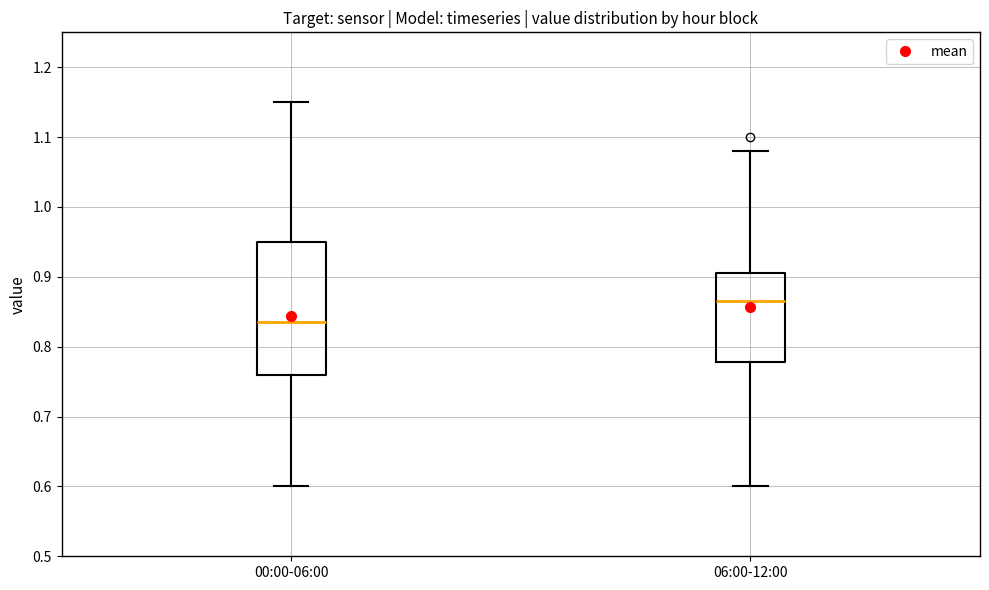

Reading left to right, read every box against the y-axis: the position of its median line, the range the box covers, and the ends of its whiskers. The values are not printed on the chart, so give them approximately, as read against the axis.

00:00-06:00: median 0.84, box 0.76 to 0.95, whiskers 0.60 to 1.15
06:00-12:00: median 0.87, box 0.78 to 0.91, whiskers 0.60 to 1.08